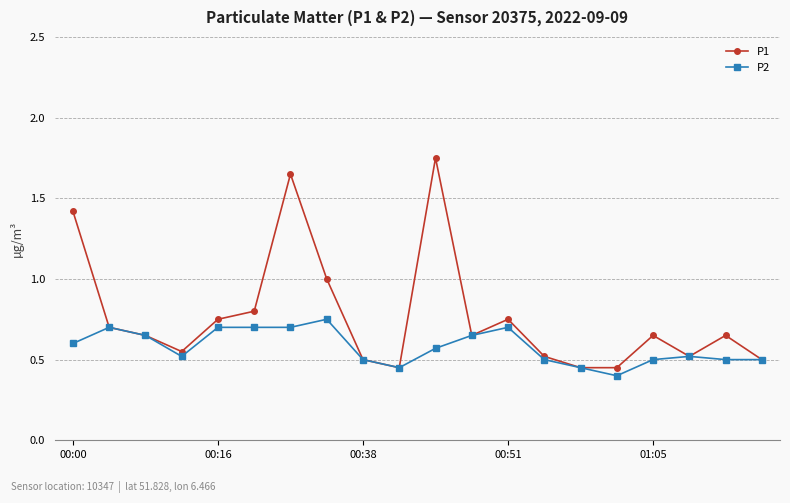

What is the value of the P1 point at the 8th from the left?

1.0